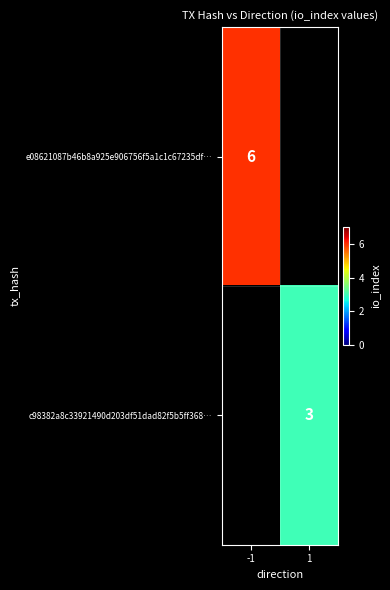

True or false: e08621087b46b8a925e906756f5a1c1c67235df… has a value of 9 at -1.

False